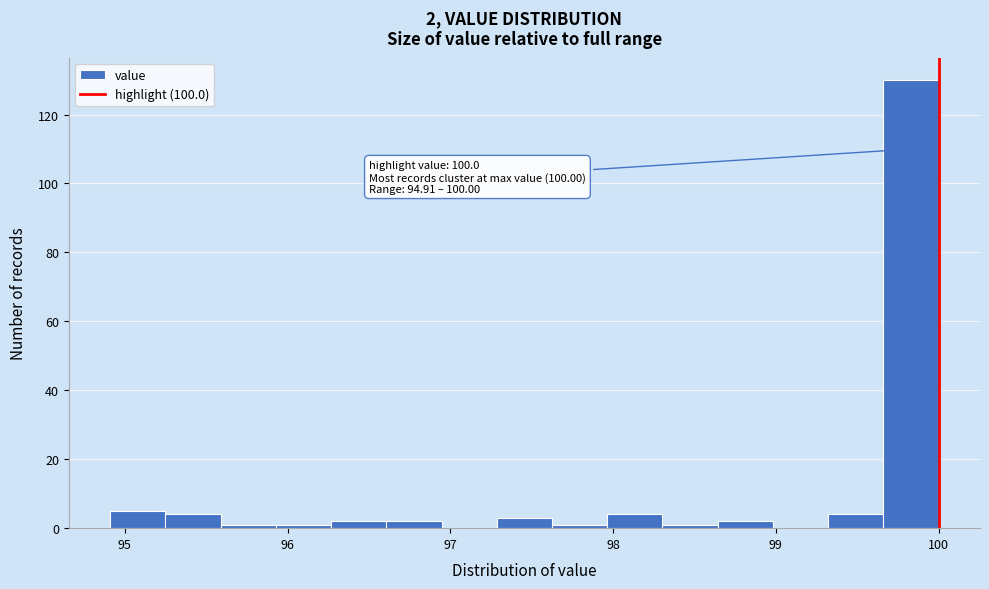

Read against the x-axis, roughly where is the centre of the tallest bar?

99.8